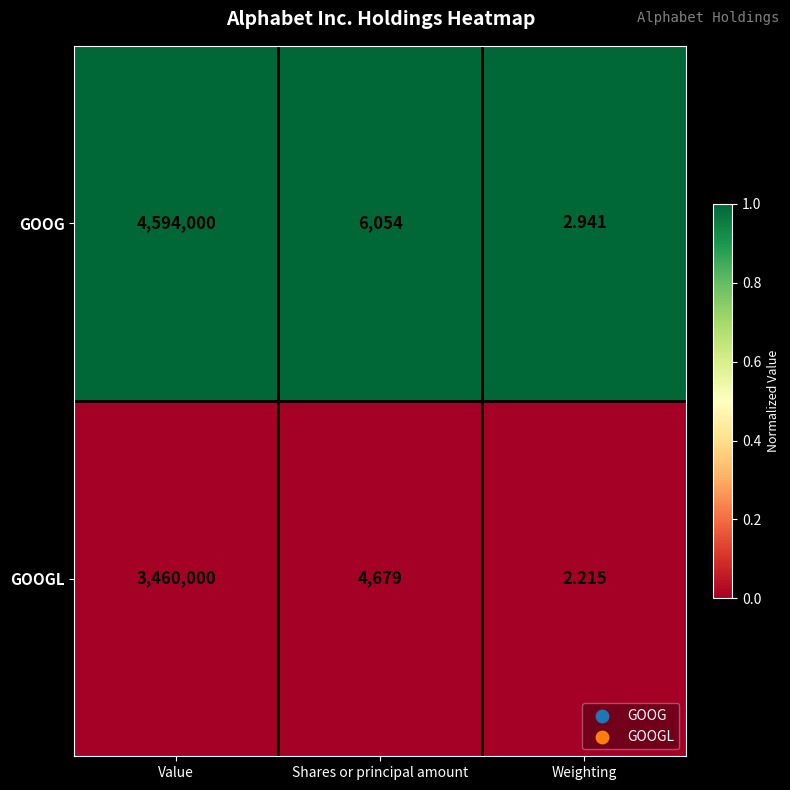

Which series has the largest total across all categories?

GOOG